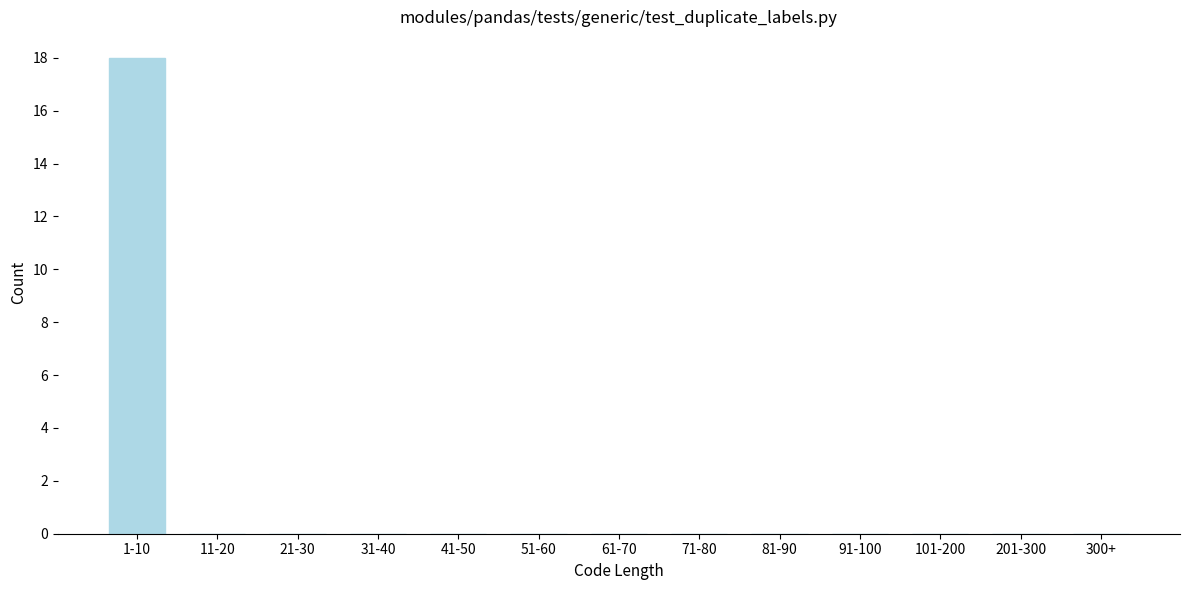

Reading left to right, transcribe all the data shown in this chart.

1-10=18	11-20=0	21-30=0	31-40=0	41-50=0	51-60=0	61-70=0	71-80=0	81-90=0	91-100=0	101-200=0	201-300=0	300+=0